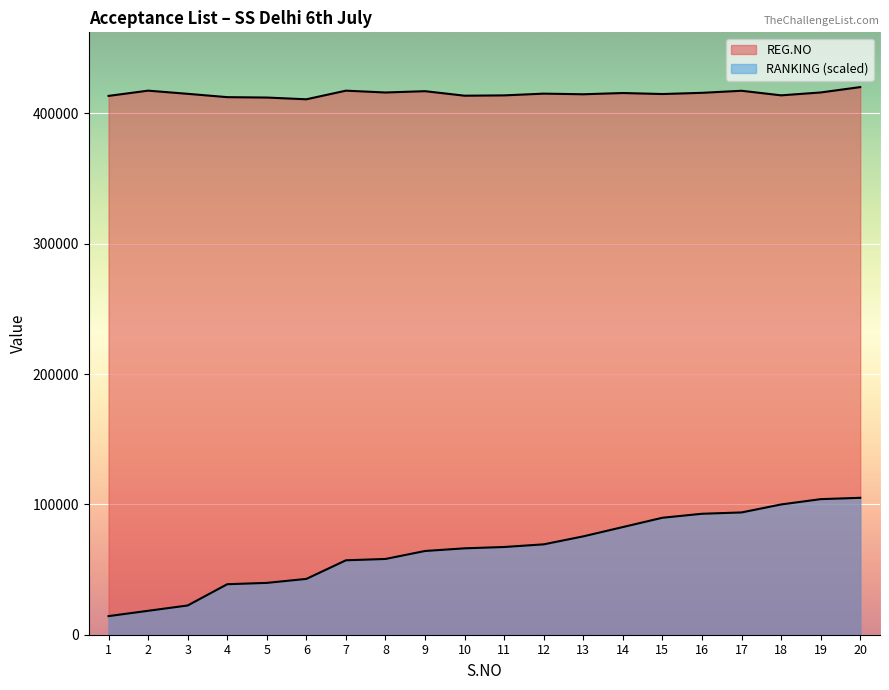

What is the maximum value shown in the chart?

420129.0